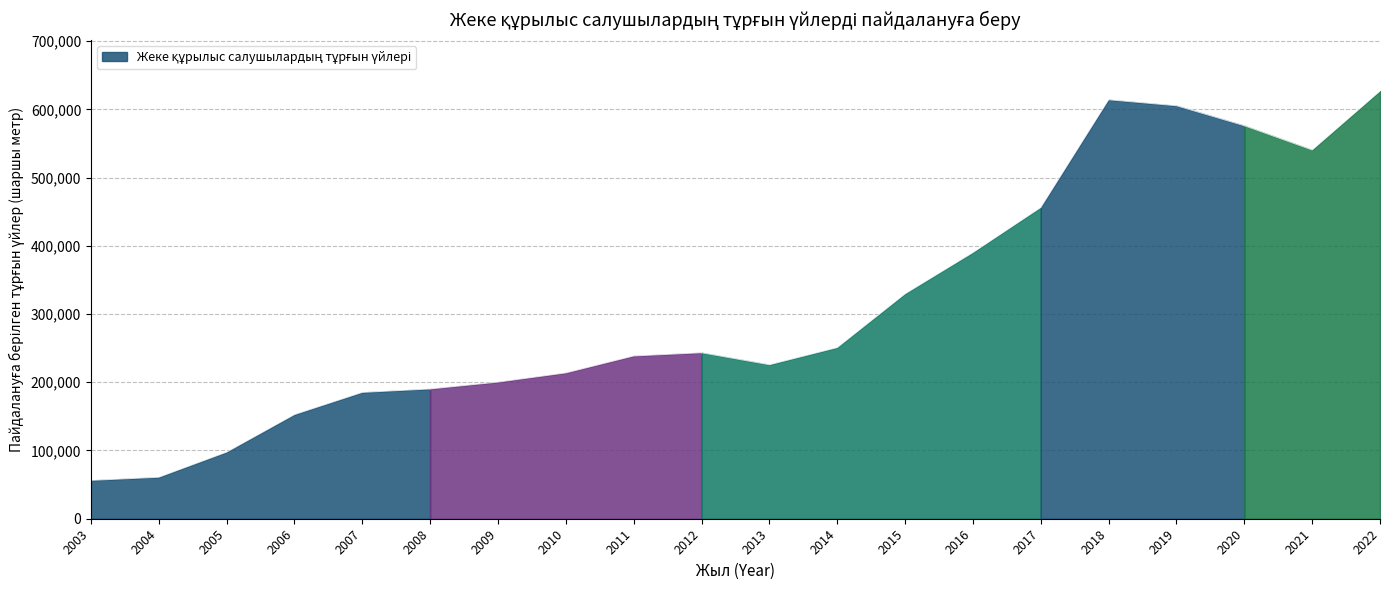

What is the change in value from 2003 to 2009?

+144040